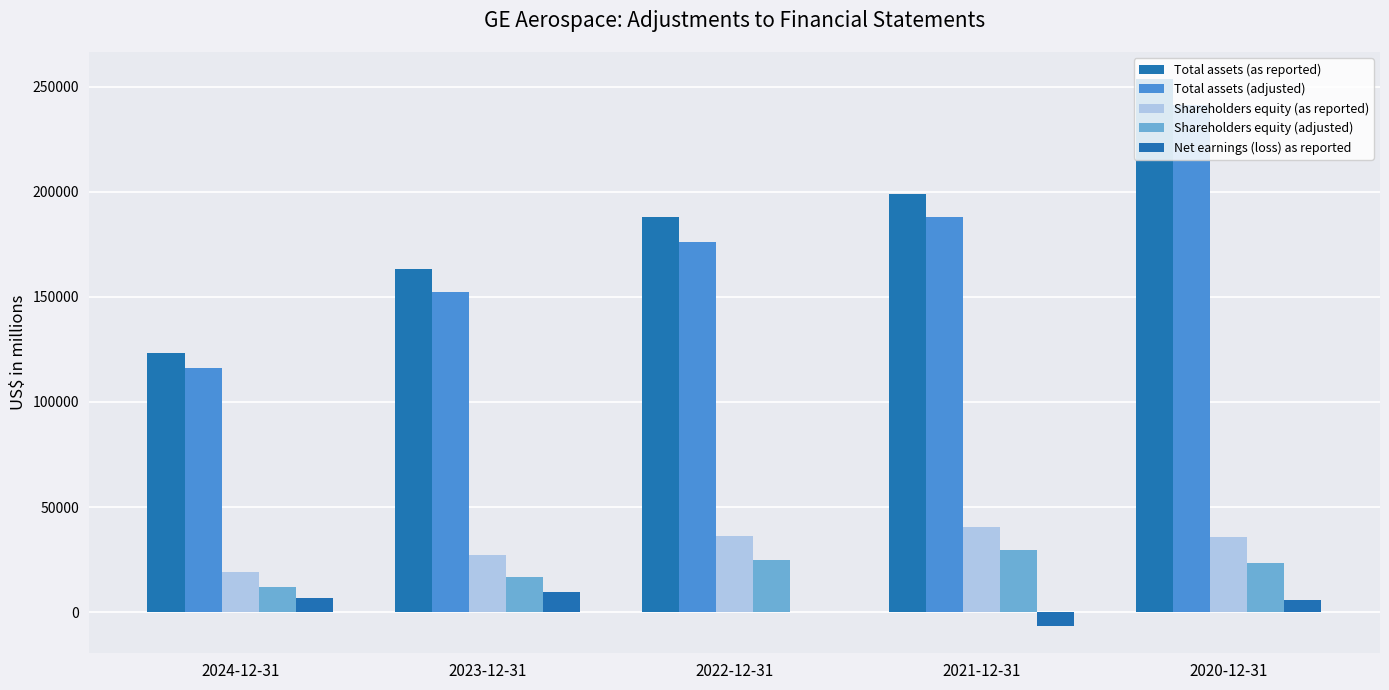

Are the bars grouped side by side (vs. stacked)?

Yes